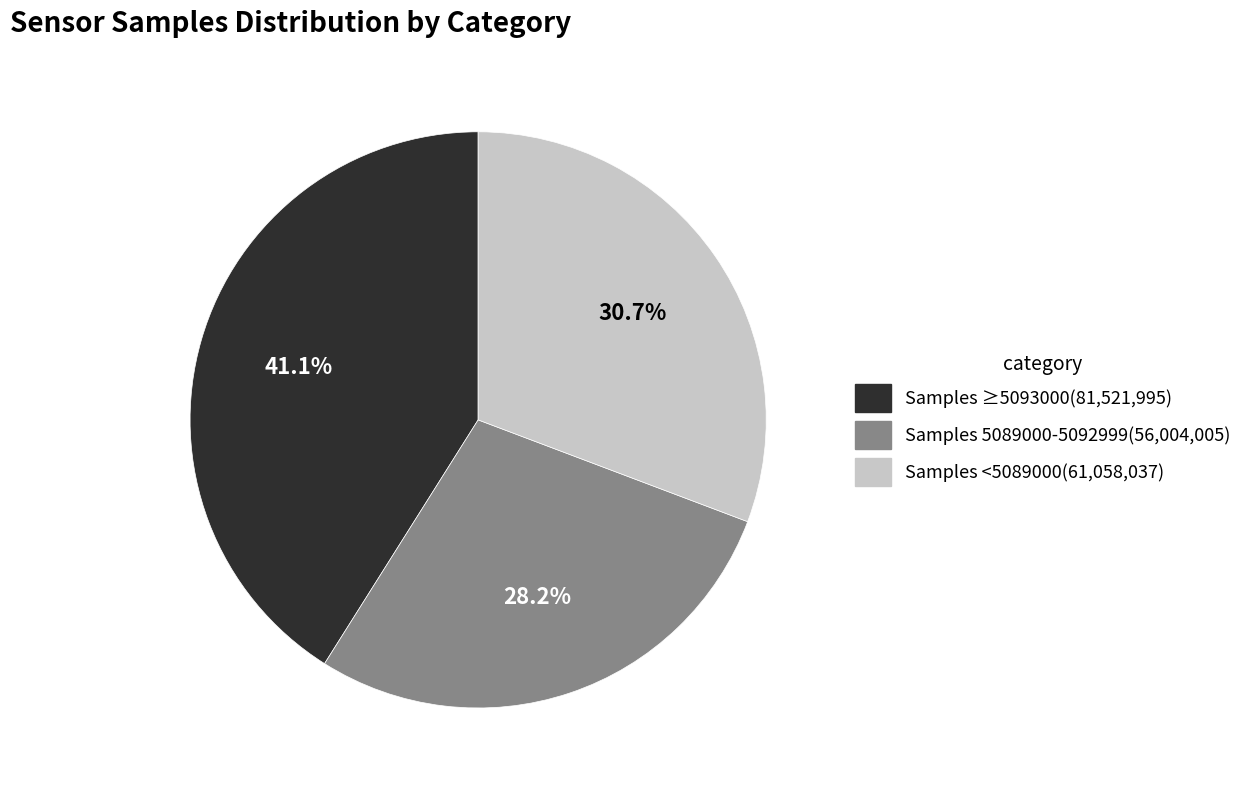

Is there a majority slice in this chart?

No